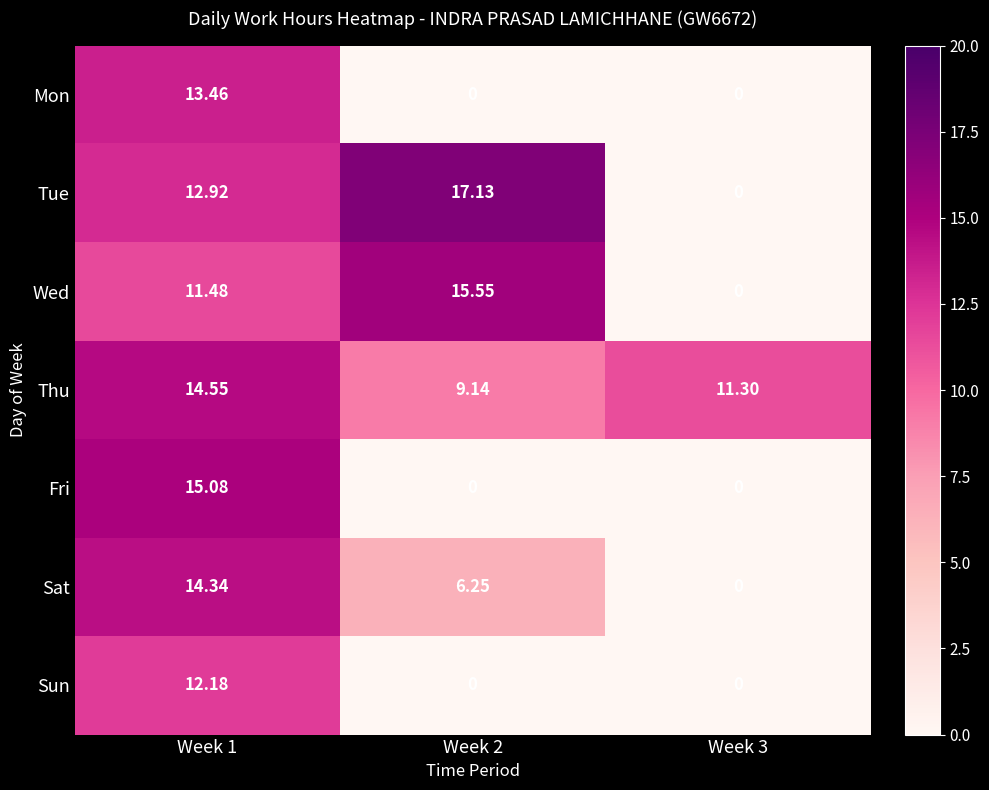

Which series changed the most between Week 1 and Week 2?

Fri